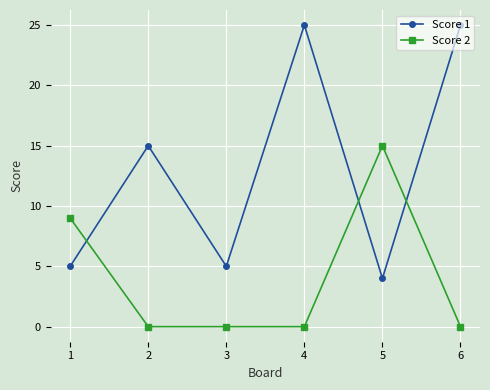

True or false: Score 1 and Score 2 intersect in this chart.

True